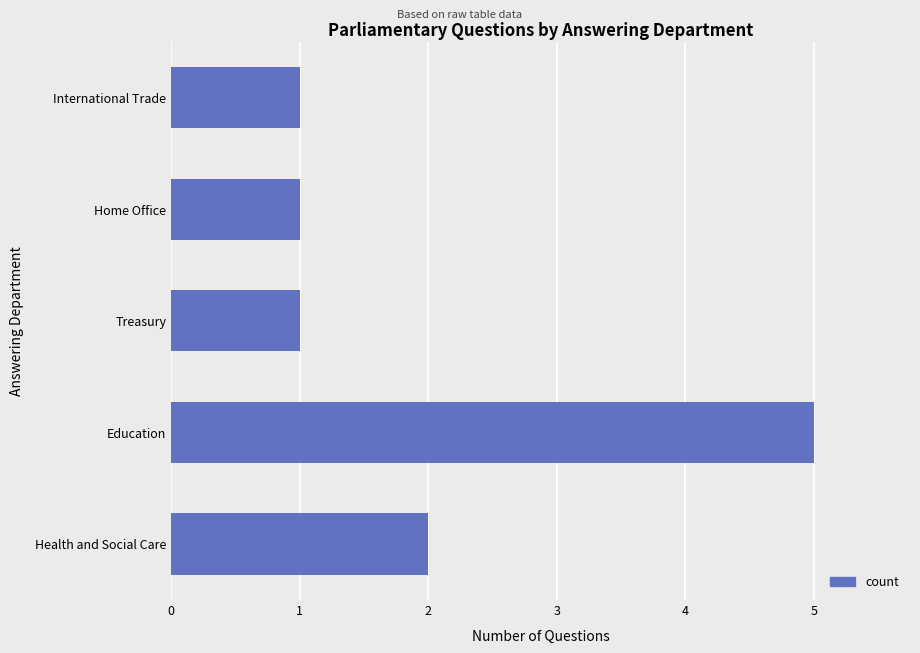

Is it true that the value at Treasury is 0?

False